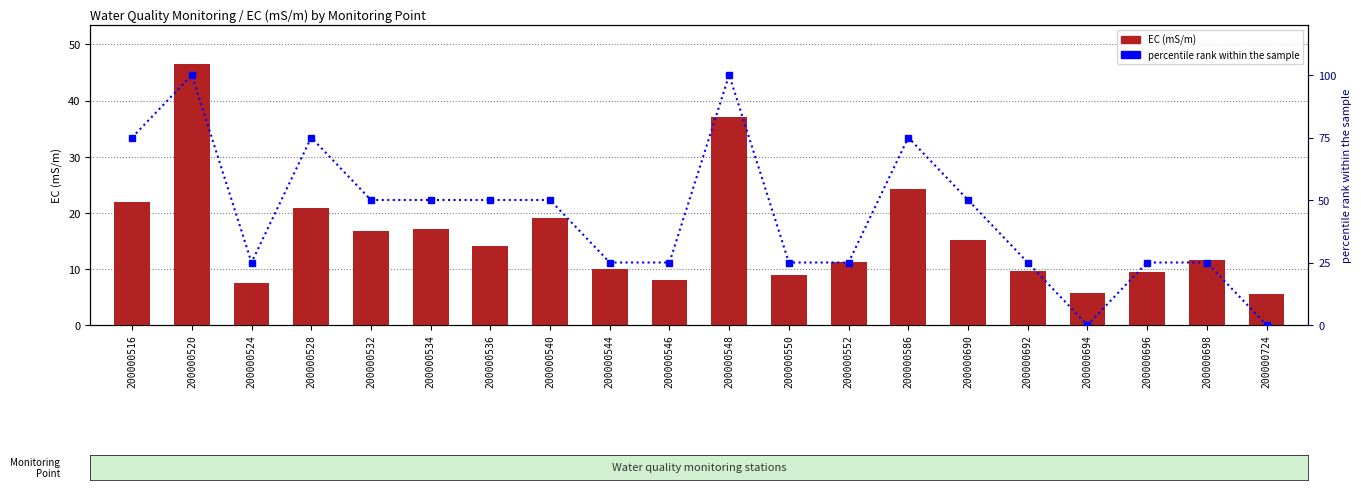

Is the value of percentile rank within the sample at 200000550 greater than the value of EC (mS/m) at 200000586?

Yes